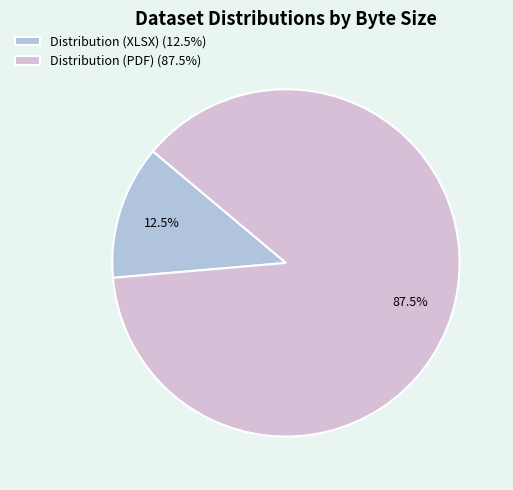

Approximately how many times larger is the value at Distribution (XLSX) compared to Distribution (PDF)?

0.1